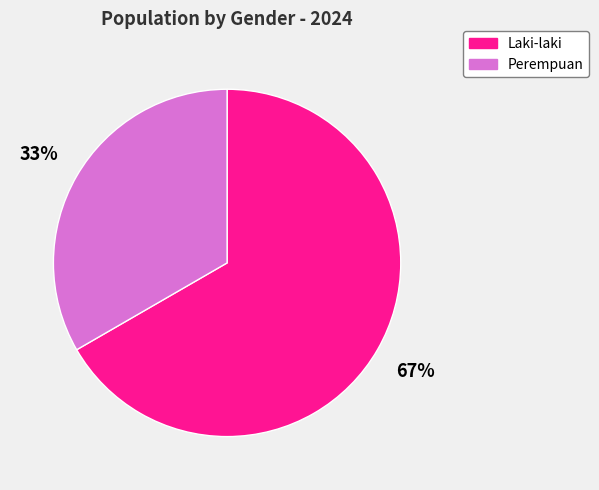

Approximately how many times larger is the value at Laki-laki compared to Perempuan?

2.0